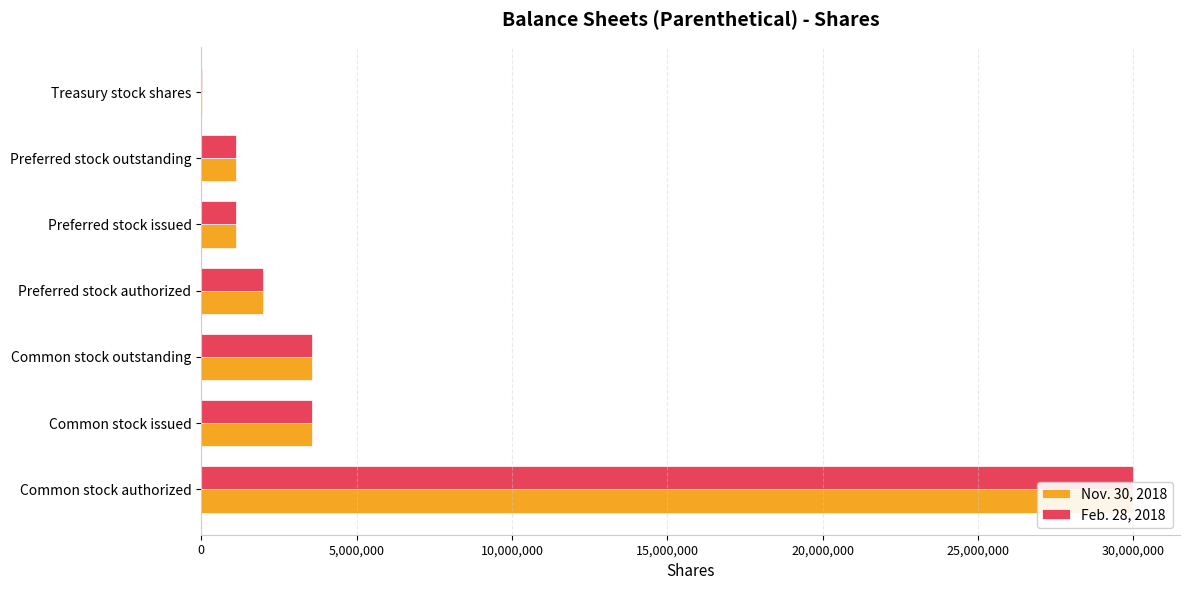

The value of Nov. 30, 2018 at Treasury stock shares is 25010. True or false?

False